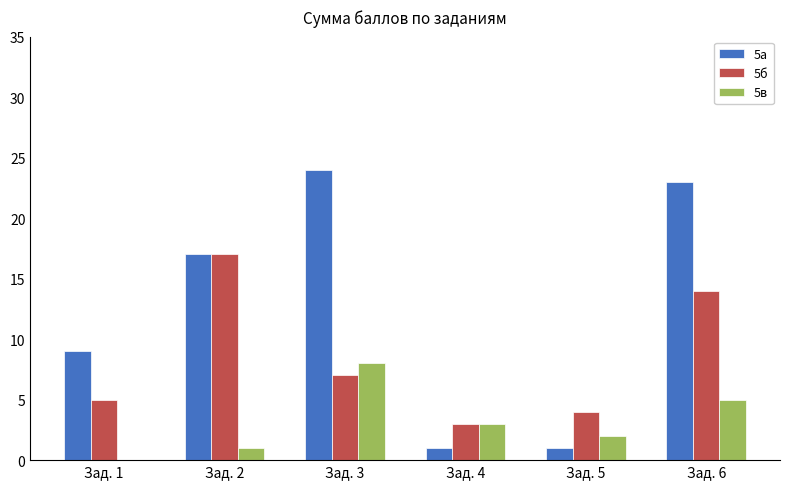

Reading left to right, what are all the values shown in this chart?

5а: Зад. 1=9	Зад. 2=17	Зад. 3=24	Зад. 4=1	Зад. 5=1	Зад. 6=23
5б: Зад. 1=5	Зад. 2=17	Зад. 3=7	Зад. 4=3	Зад. 5=4	Зад. 6=14
5в: Зад. 1=0	Зад. 2=1	Зад. 3=8	Зад. 4=3	Зад. 5=2	Зад. 6=5